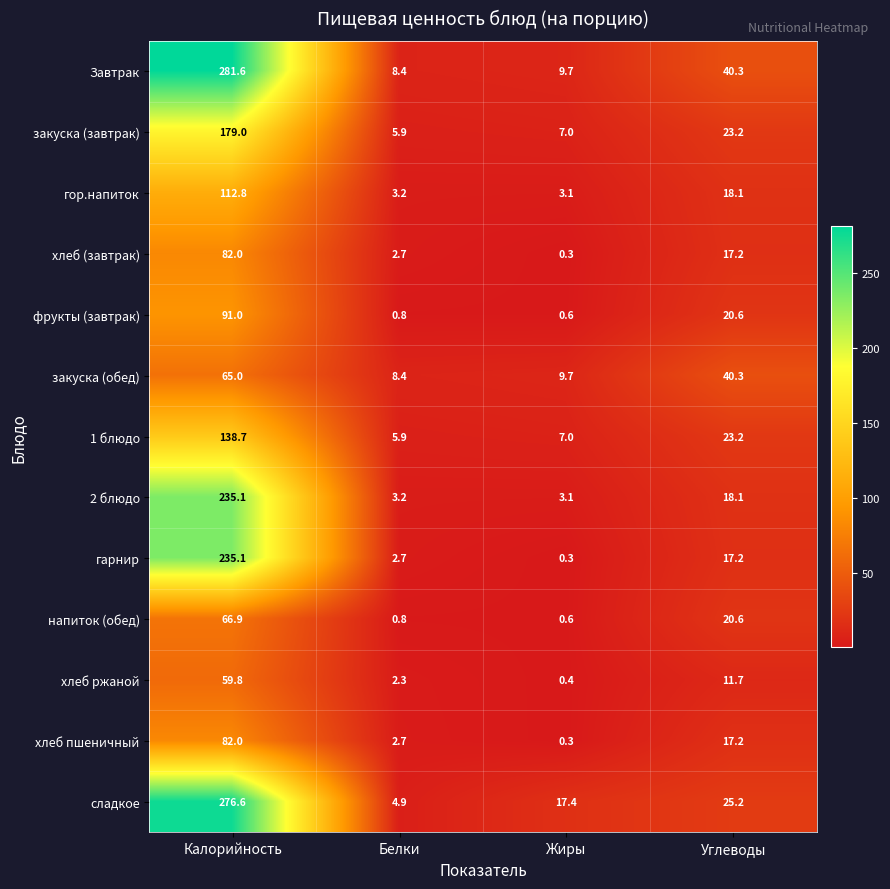

The value of фрукты (завтрак) at Калорийность is 91.0. True or false?

True